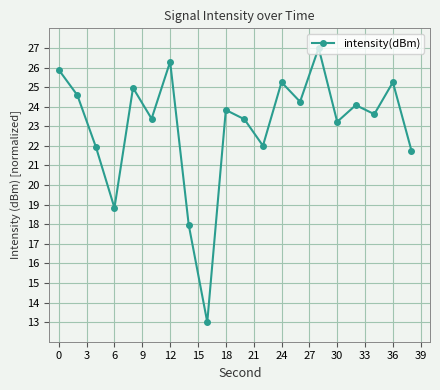

What is the value of the 17th point from the left?

24.1